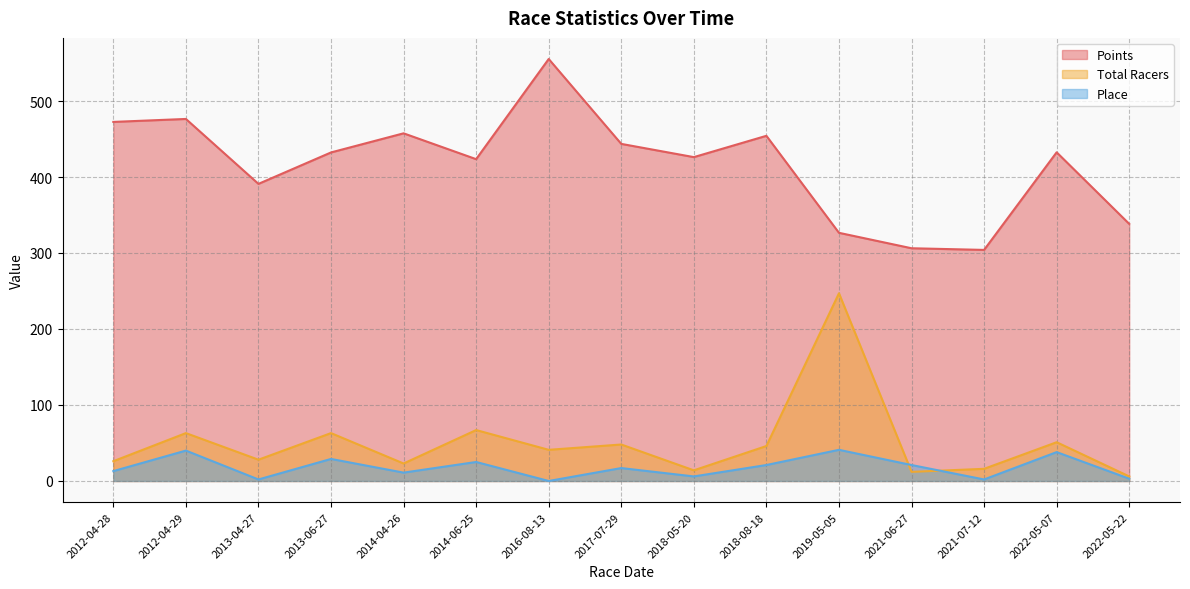

What is the total value across all series at 2017-07-29?

508.6